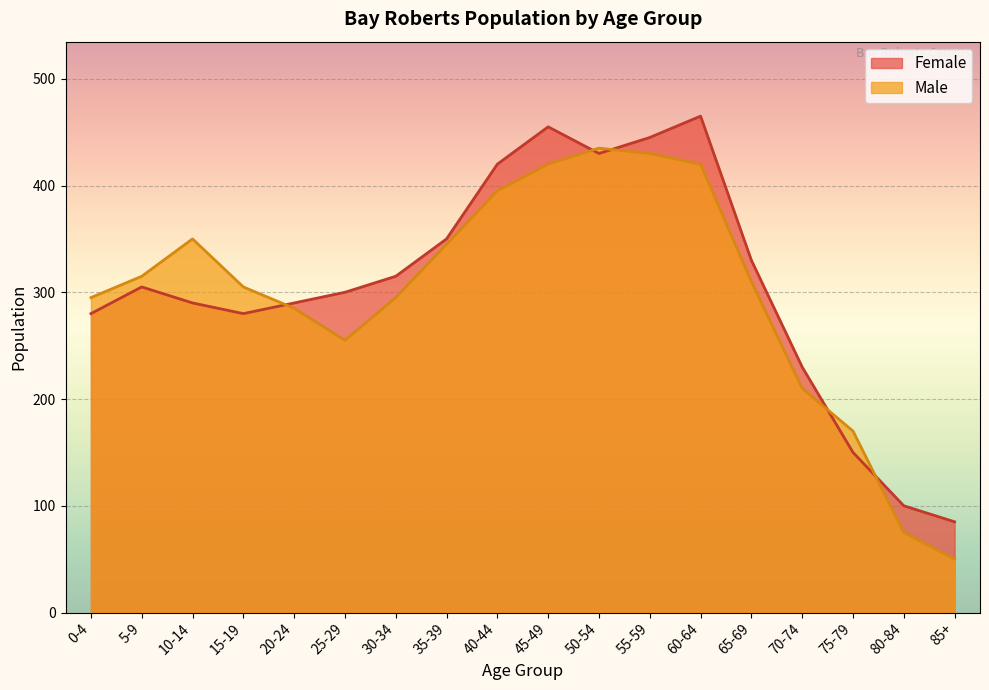

In Male, how many points are lower than both neighbors (excluding endpoints)?

1